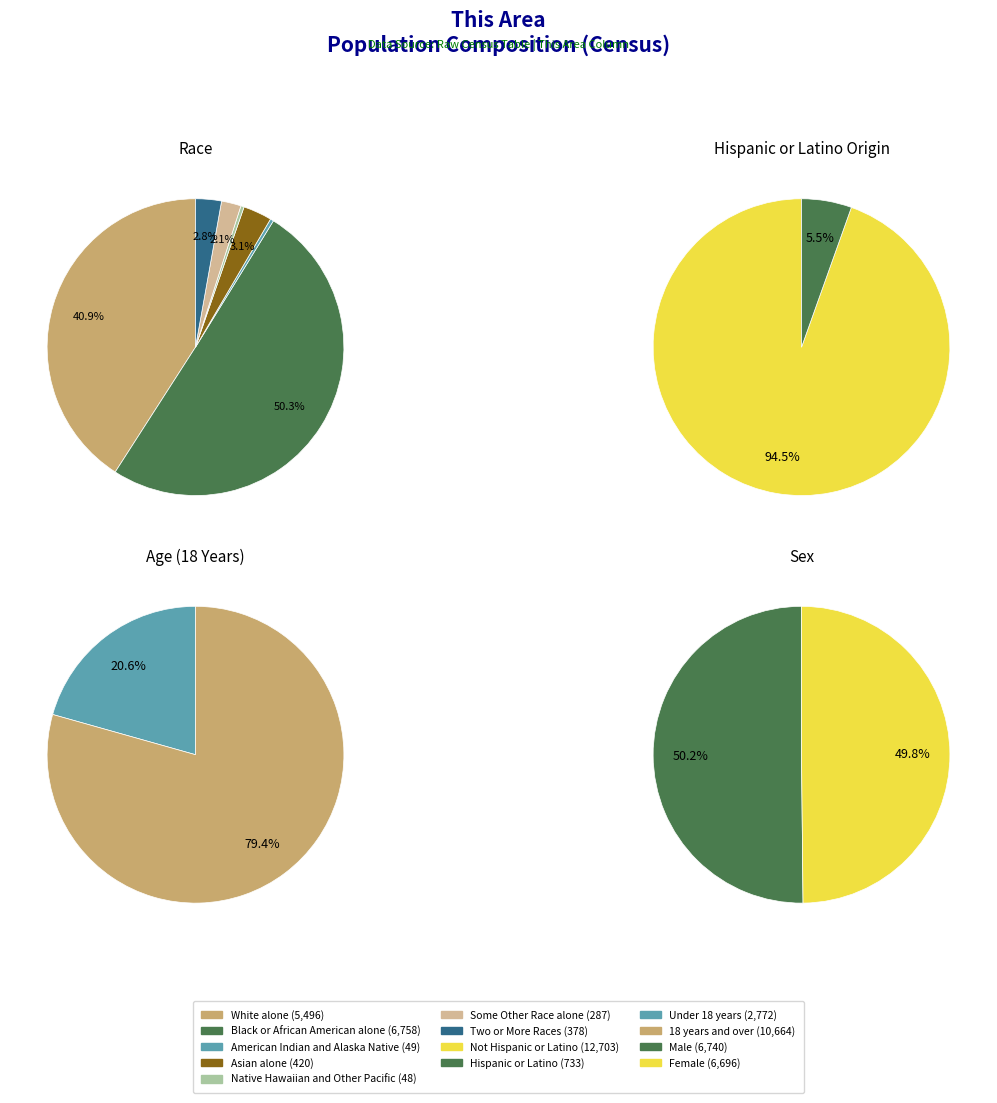

To the nearest percent, what is the average slice percentage?

14%